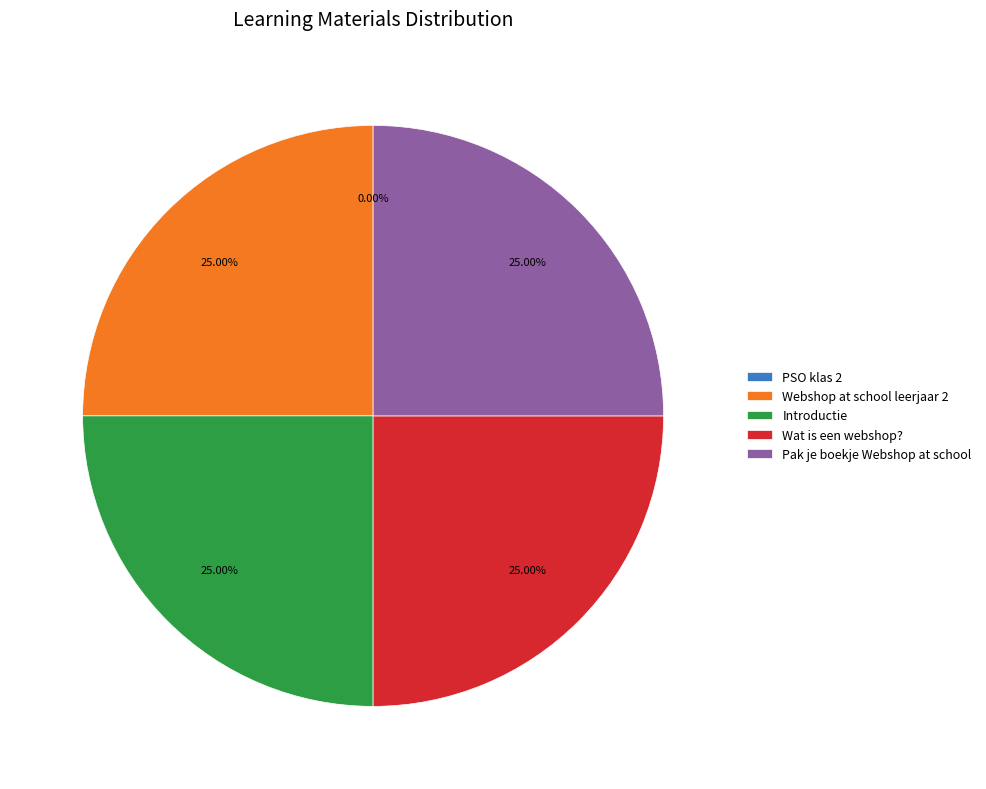

Does Wat is een webshop? represent more than half of the total?

No